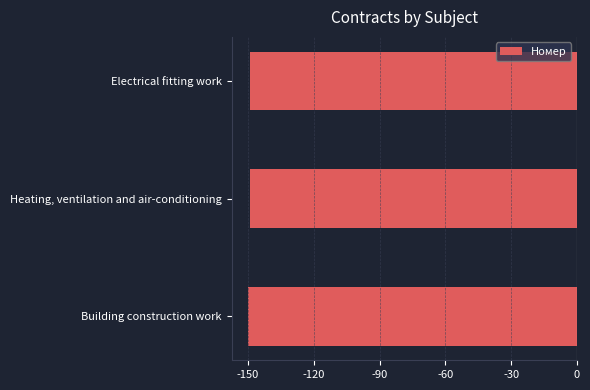

Are the bars horizontal?

Yes